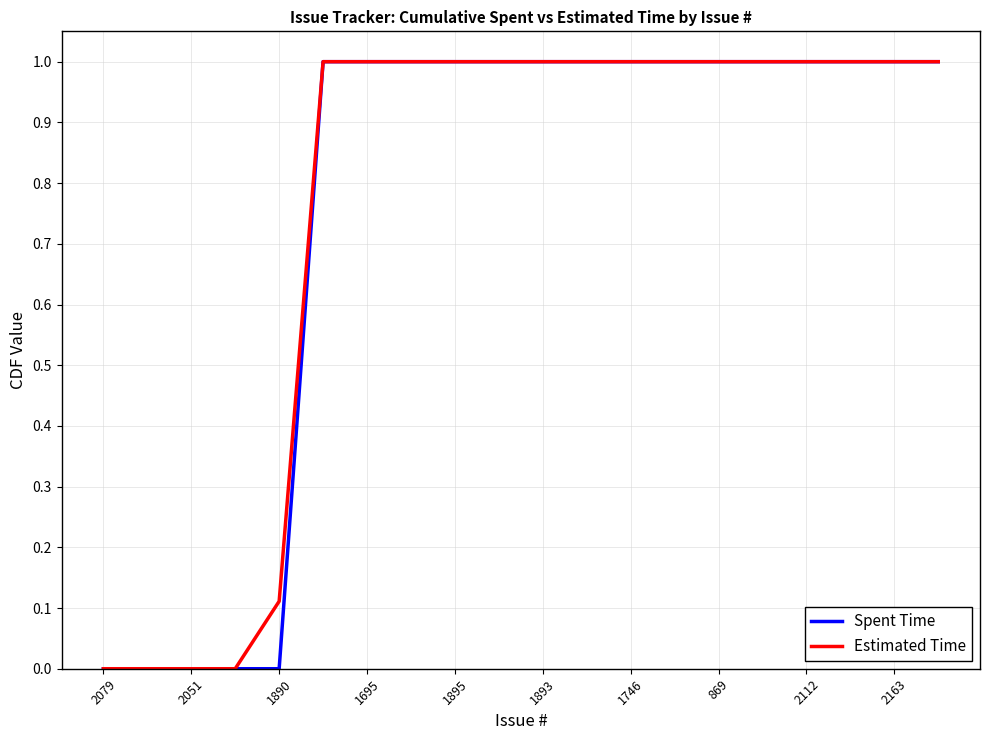

What is the maximum value for Estimated Time?

1.0